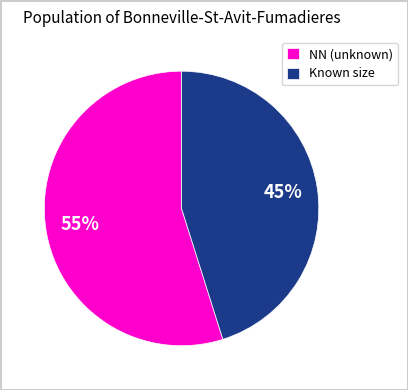

Combined, do NN (unknown) and Known size account for over 50%?

Yes